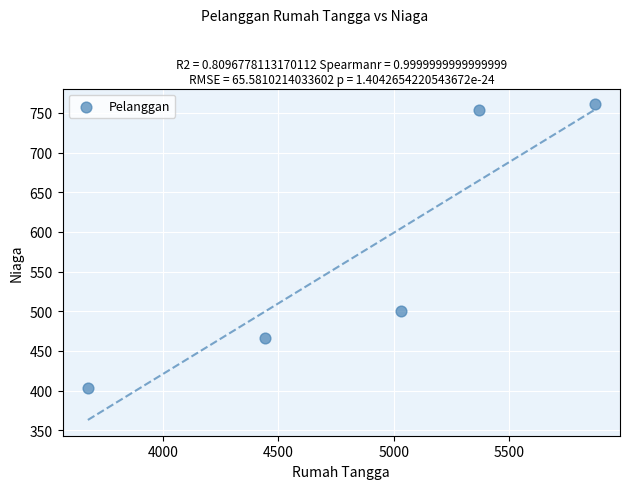

What is the range of Y values (max minus min)?

357